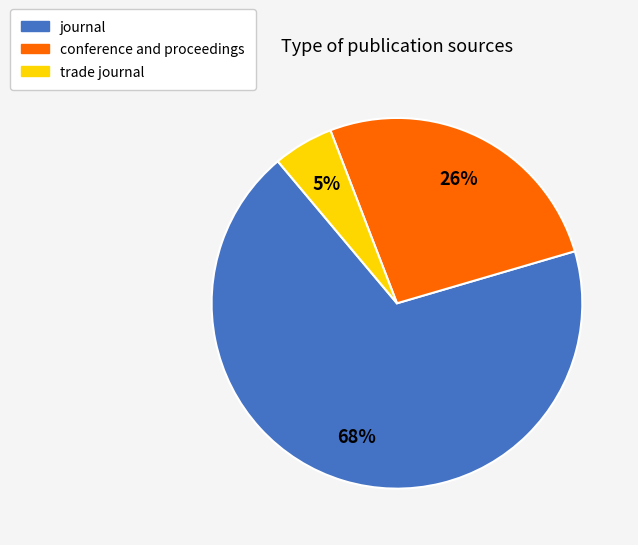

Rank the categories by value from highest to lowest.

journal, conference and proceedings, trade journal